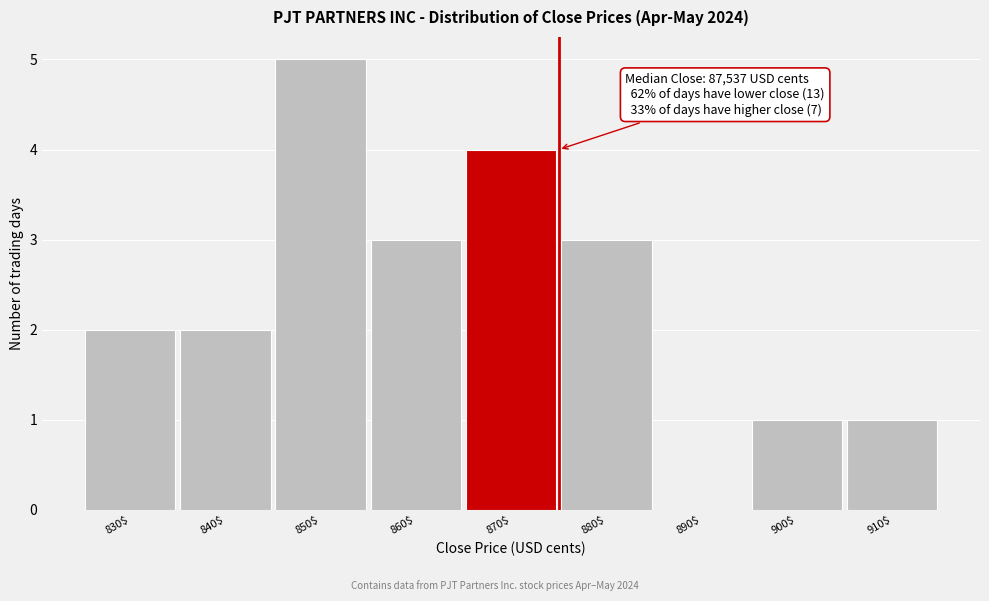

What is the sum of all values?

21